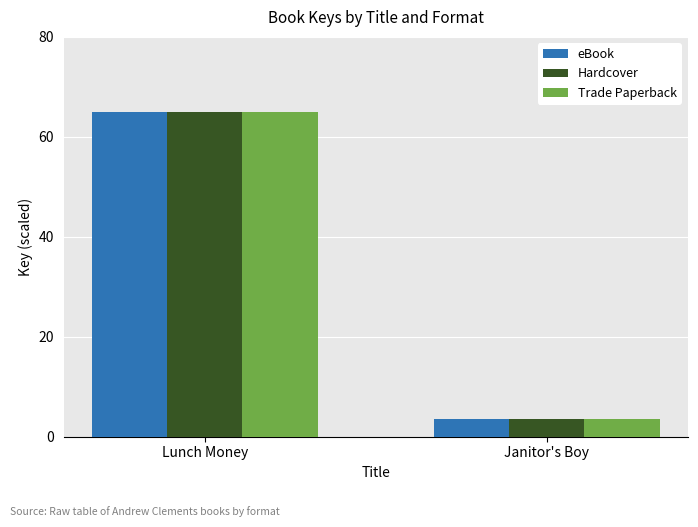

Where is Hardcover nearest to the value 34?

Janitor's Boy